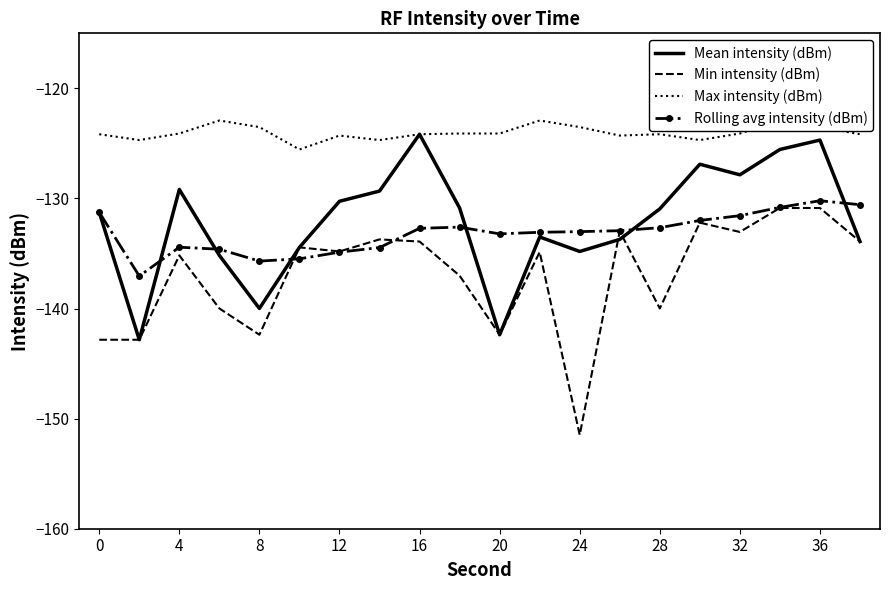

Is it true that Rolling avg intensity (dBm) equals -42.3 at 32?

False